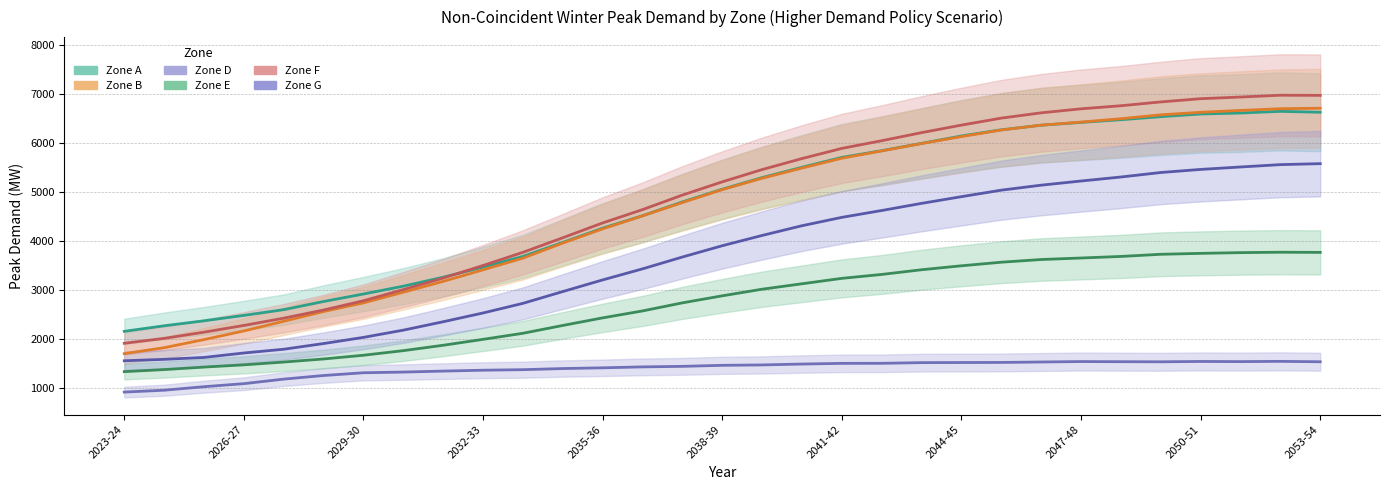

Rank the categories by G value from highest to lowest.

2053-54, 2052-53, 2051-52, 2050-51, 2049-50, 2048-49, 2047-48, 2046-47, 2045-46, 2044-45, 2043-44, 2042-43, 2041-42, 2040-41, 2039-40, 2038-39, 2037-38, 2036-37, 2035-36, 2034-35, 2033-34, 2032-33, 2031-32, 2030-31, 2029-30, 2028-29, 2027-28, 2026-27, 2025-26, 2024-25, 2023-24